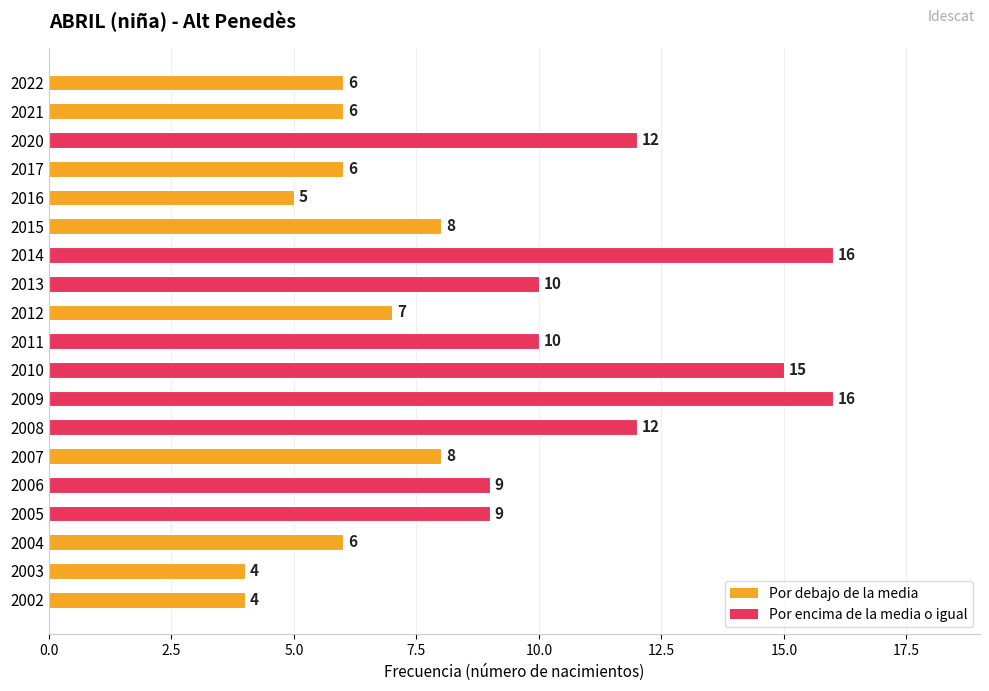

What is the minimum value shown in the chart?

4